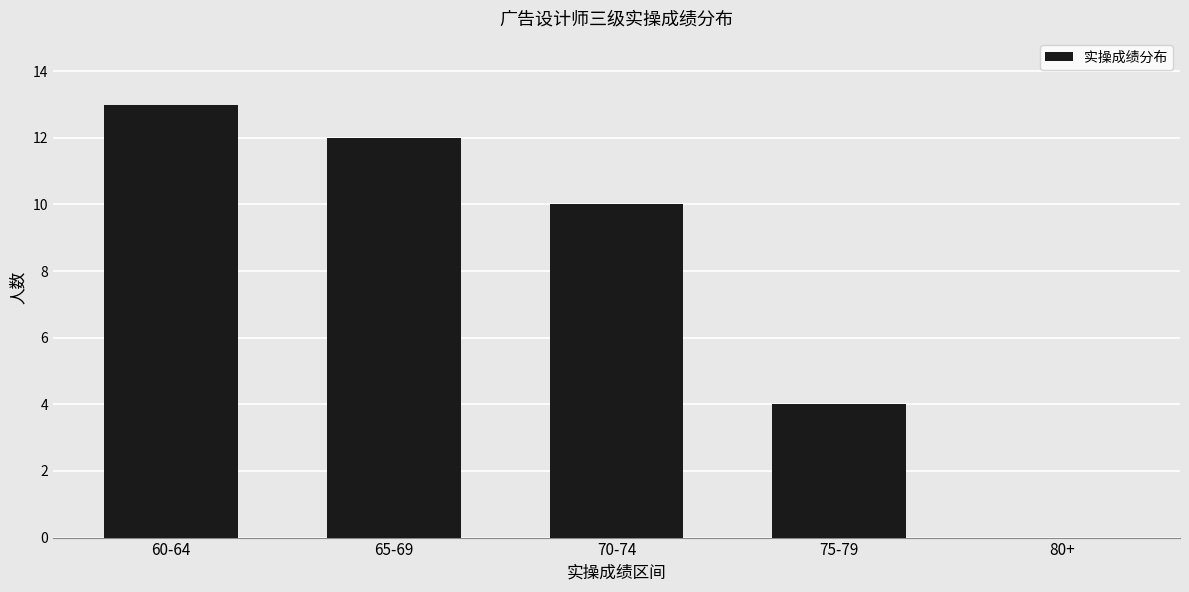

Which label corresponds to the largest value in the chart?

60-64